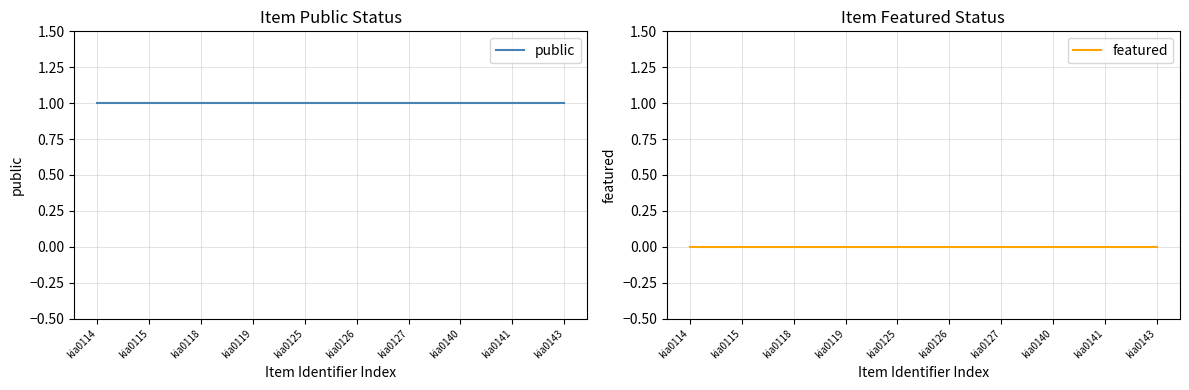

Rank the series by their maximum value, from lowest to highest.

featured, public